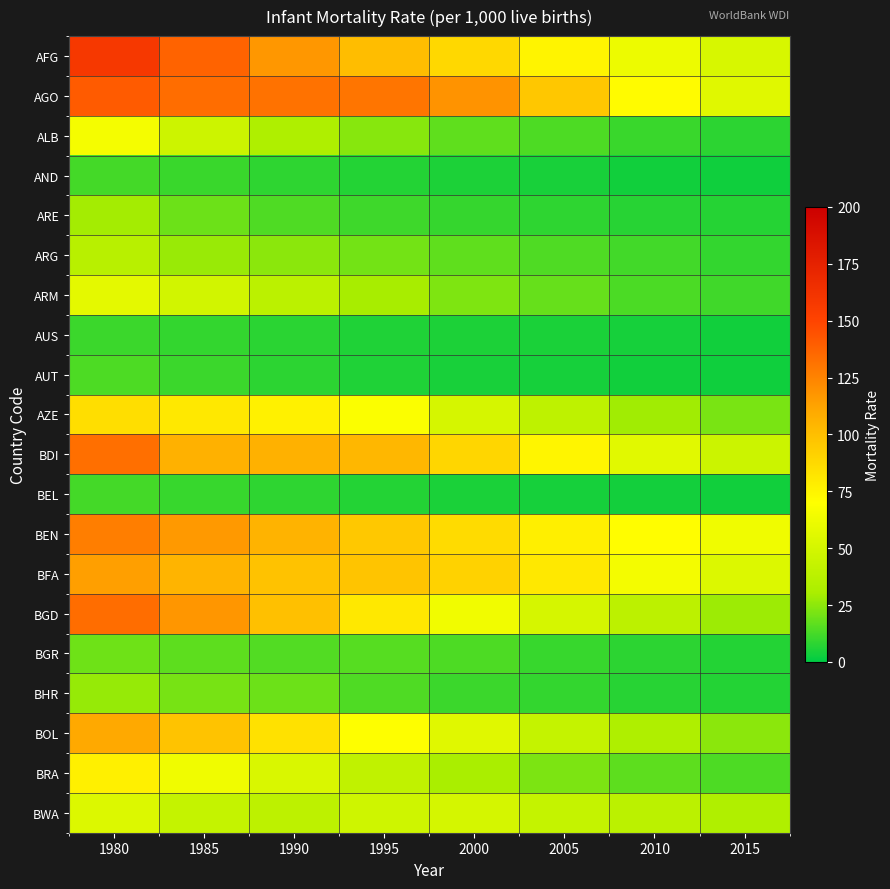

Rank the series at 1995 from lowest to highest value.

AUT, AUS, BEL, AND, ARE, BHR, BGR, ARG, ALB, ARM, BRA, BWA, AZE, BOL, BGD, BEN, BFA, AFG, BDI, AGO